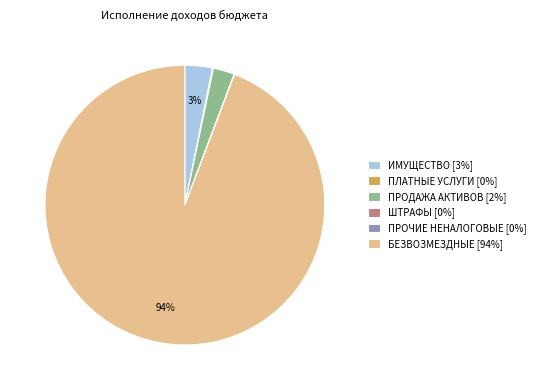

Which slice is the largest?

БЕЗВОЗМЕЗДНЫЕ [94%]